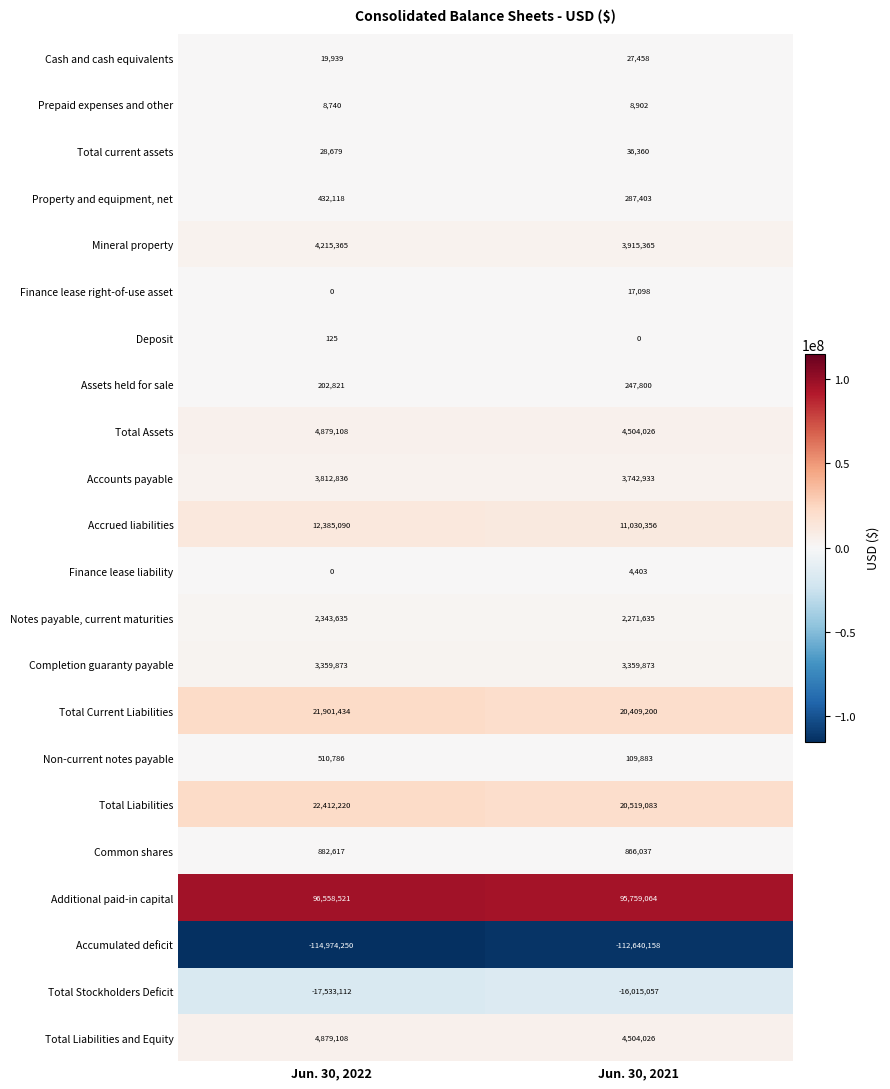

True or false: Accumulated deficit has a value of -114974250 at Jun. 30, 2022.

True